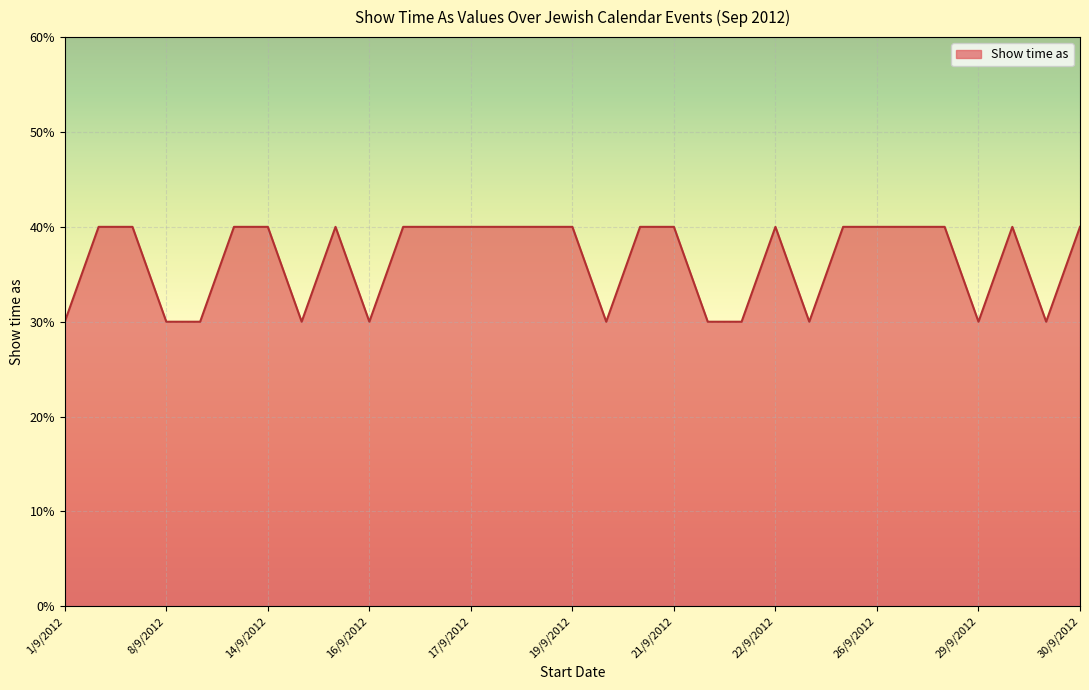

Does the chart display data point markers on the line(s)?

No